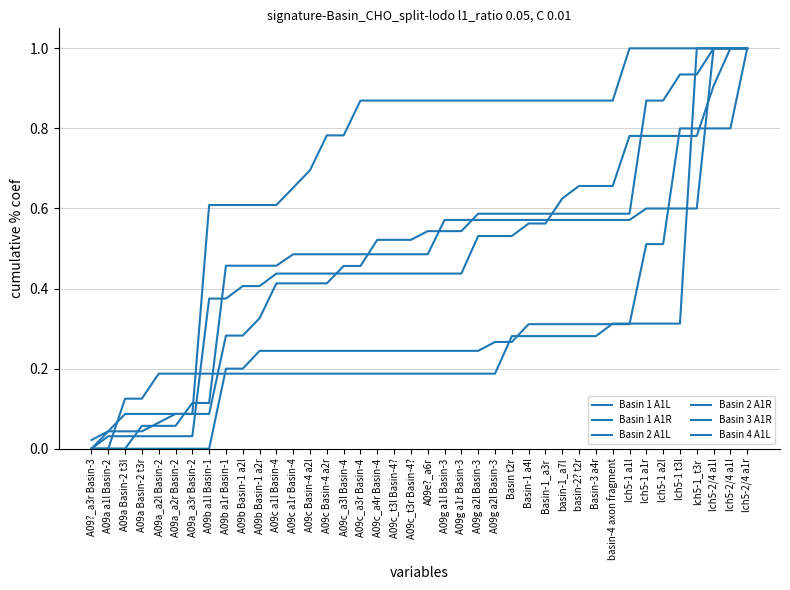

True or false: Basin 4 A1L has a value of 1.1 at A09c Basin-4 a2r.

False